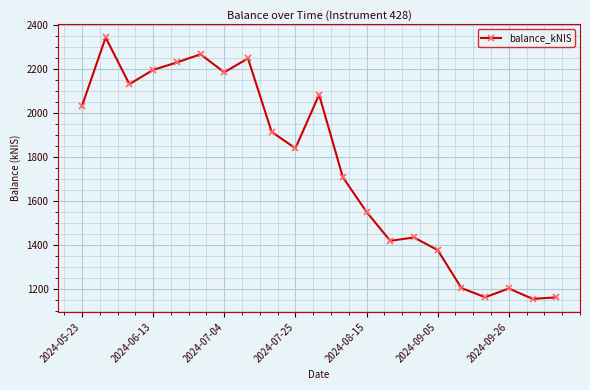

How many data points does each series have?

21